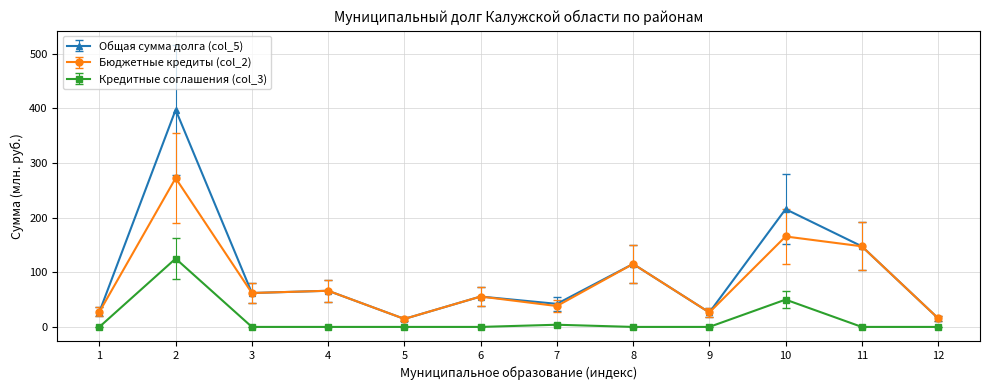

What is the maximum value shown in the chart?

397.5